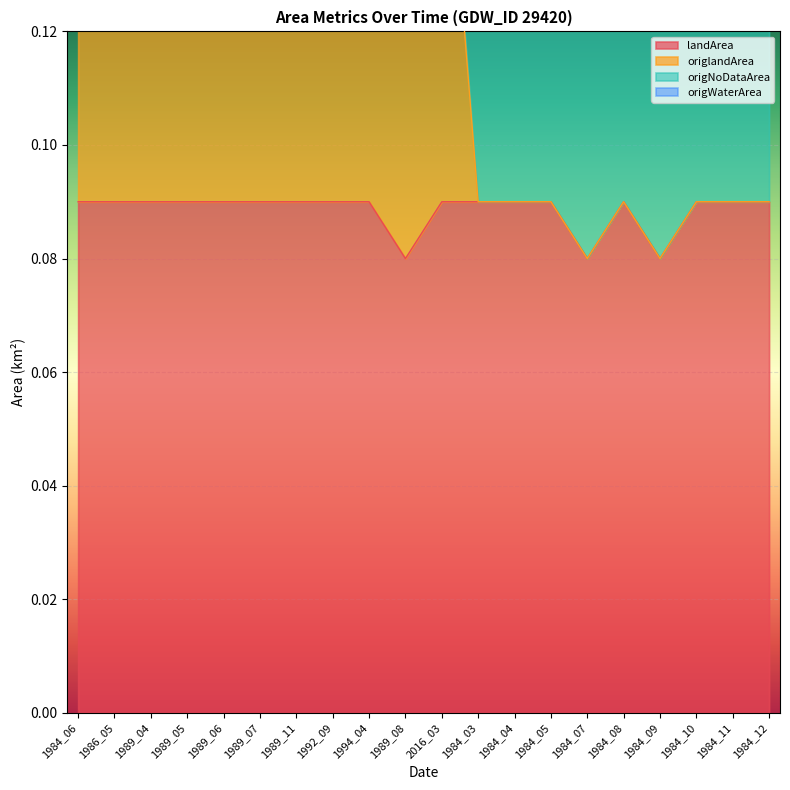

What is the value of the landArea point at the 5th from the left?

0.1